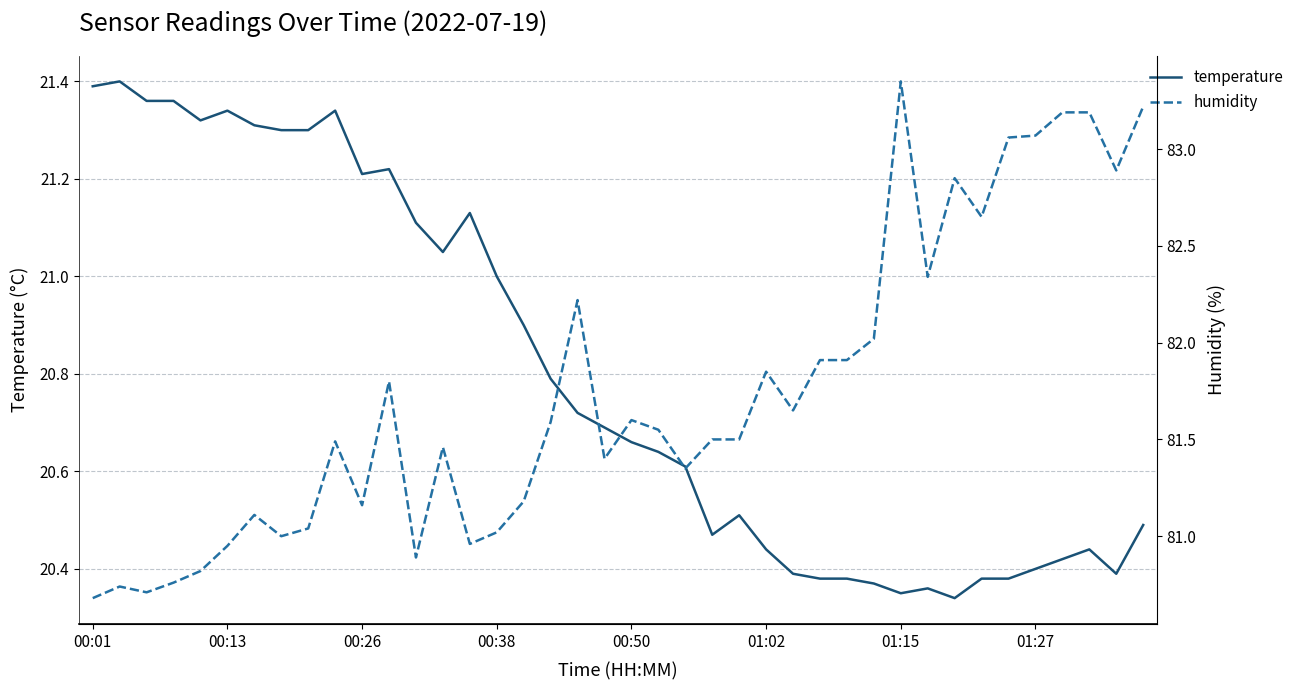

True or false: humidity and temperature intersect in this chart.

False